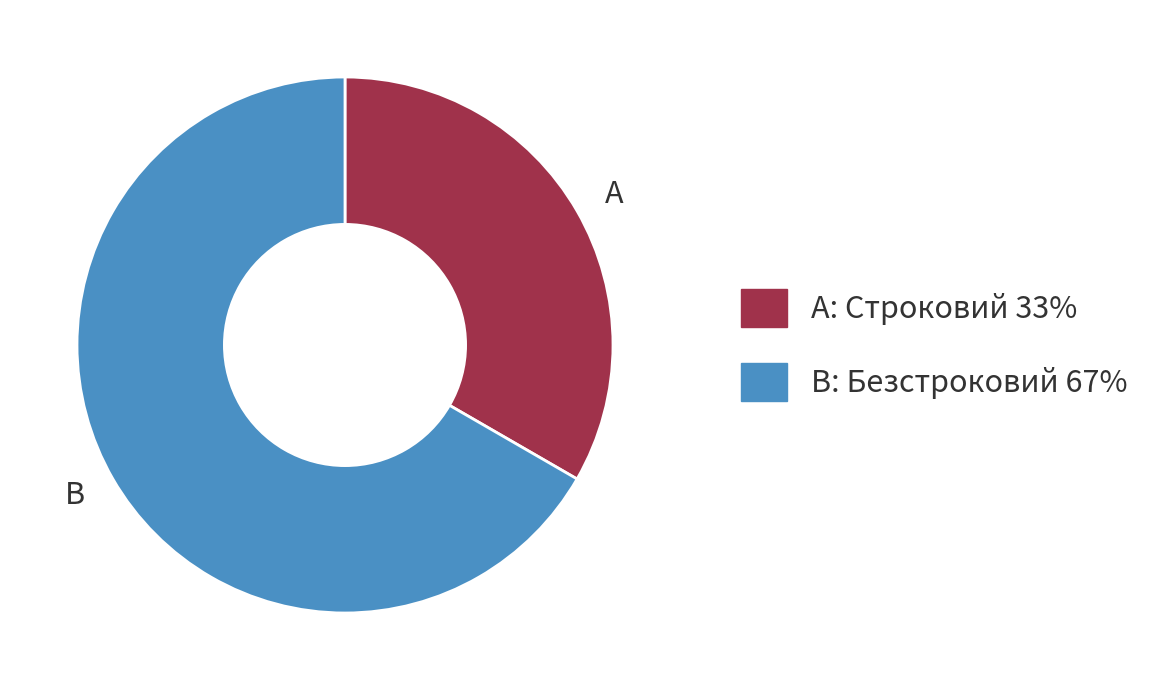

Is there any slice that represents more than half of the pie?

Yes